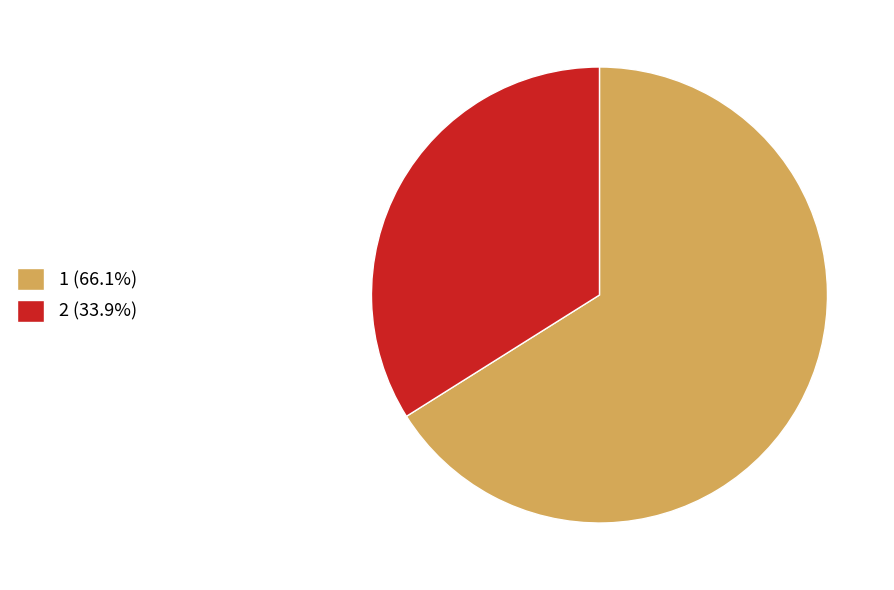

Combined, do 1 and 2 account for over 50%?

Yes